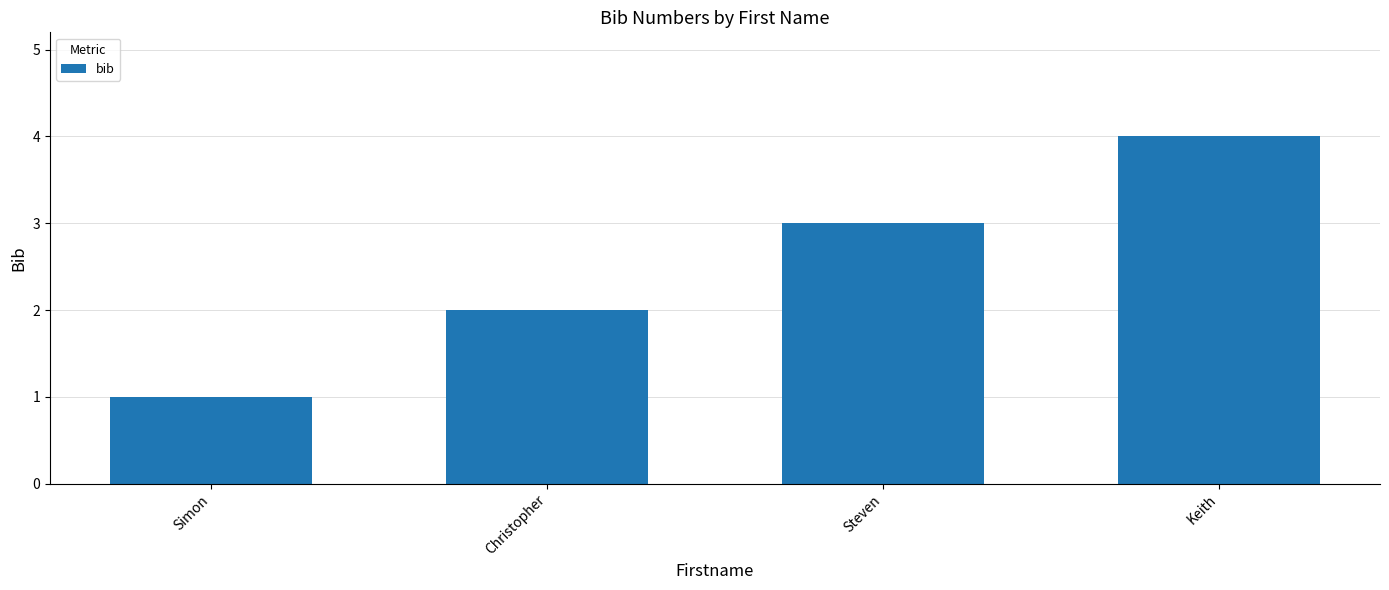

Reading left to right, transcribe all the data shown in this chart.

1	2	3	4